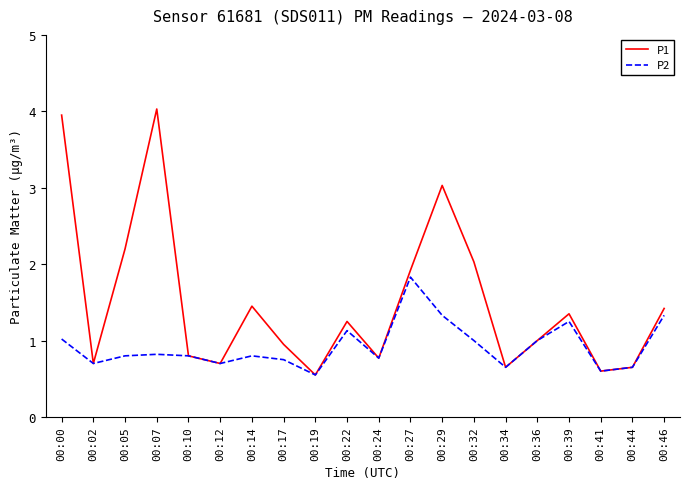

Is it true that P1 equals 0.3 at 00:17?

False